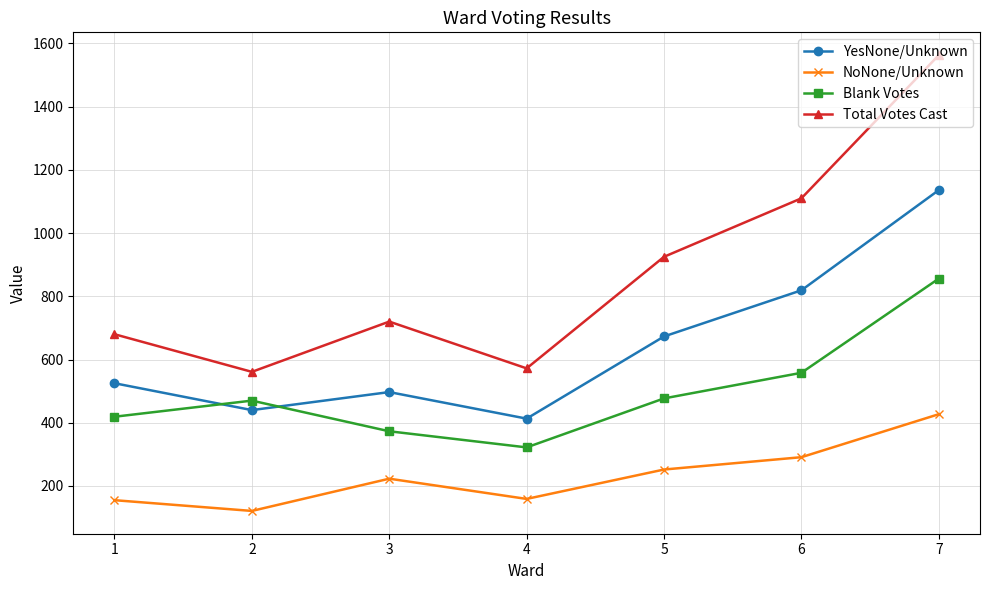

What is the difference between the highest and lowest values at 6?

819